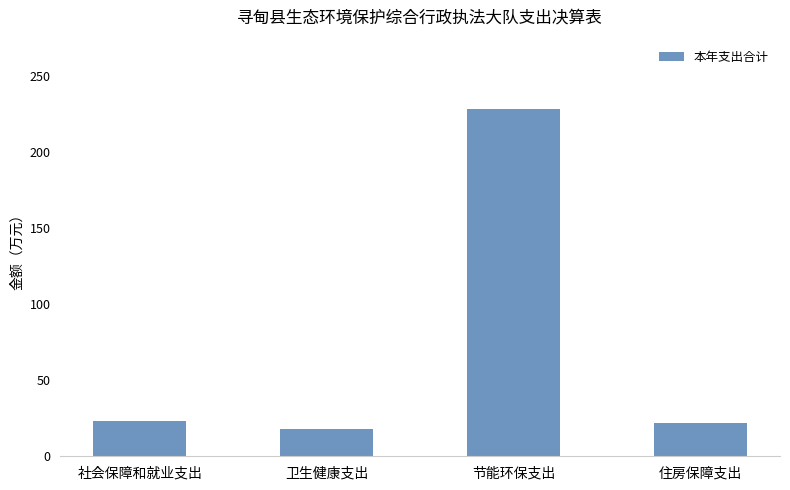

Which has a higher value, 节能环保支出 or 社会保障和就业支出?

节能环保支出